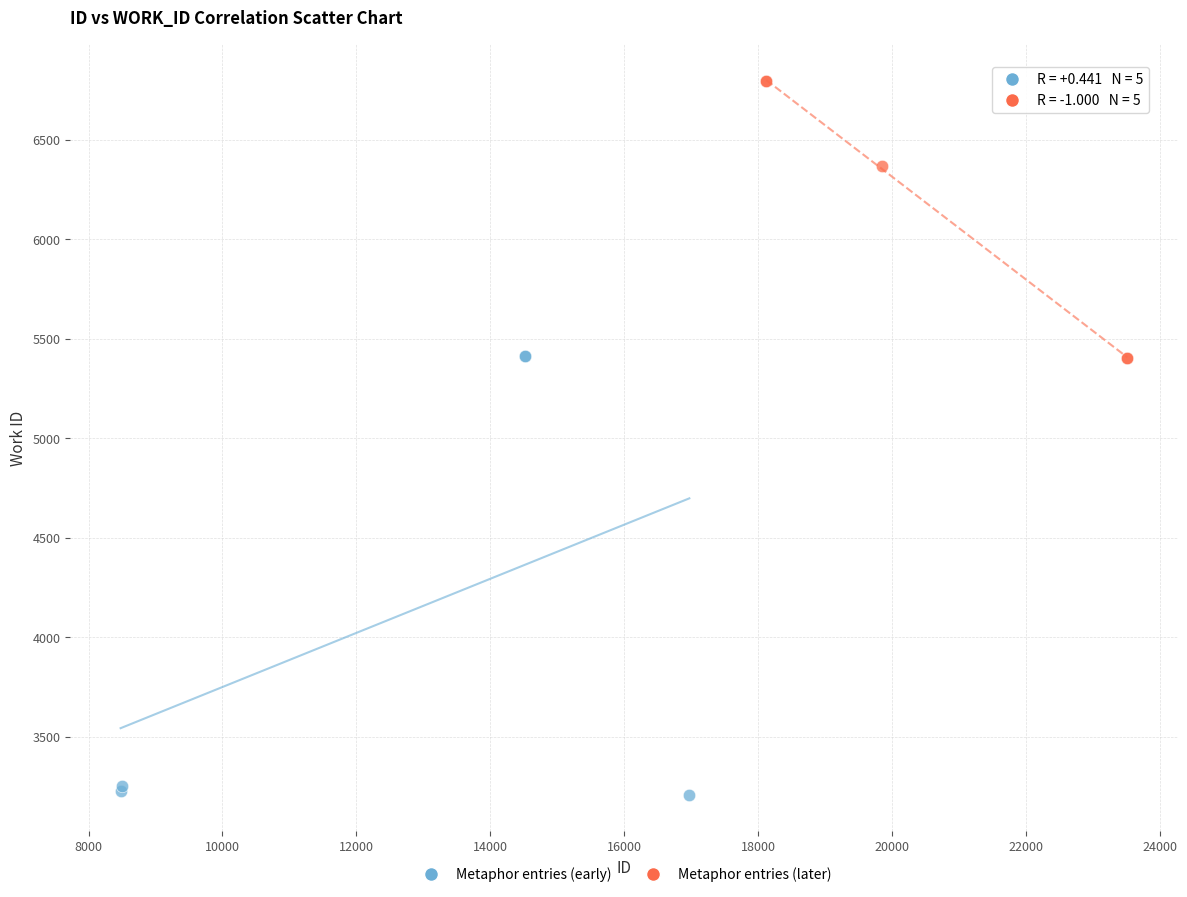

Which series has the largest Y range (max minus min)?

Metaphor entries (early)